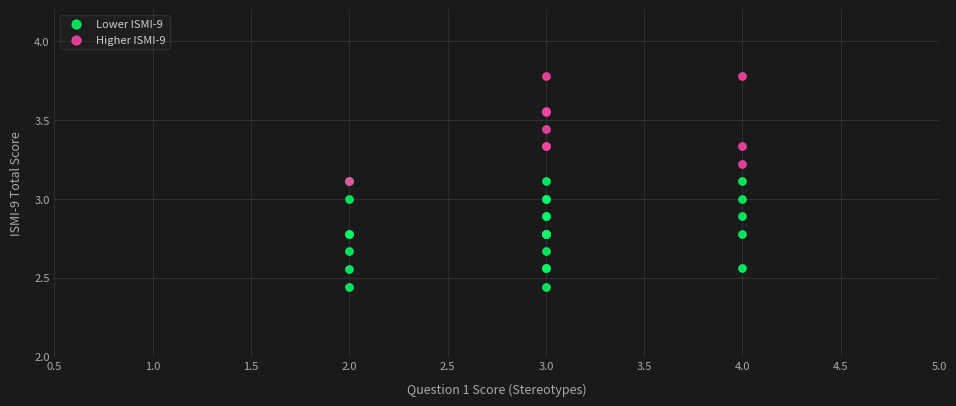

Which series reaches the maximum Y coordinate?

Higher ISMI-9